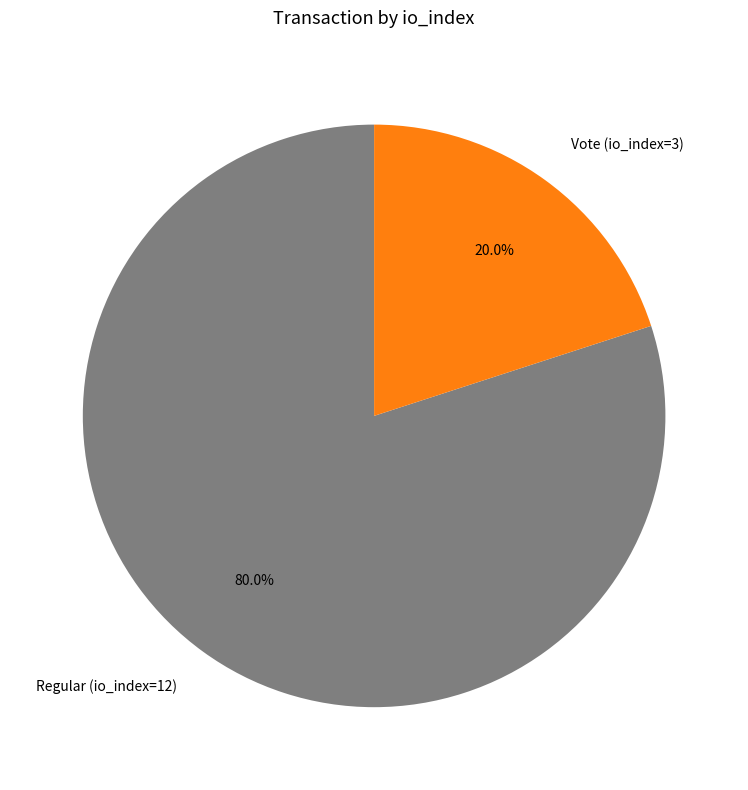

Is it true that Regular (io_index=12) is 80% of the pie?

True